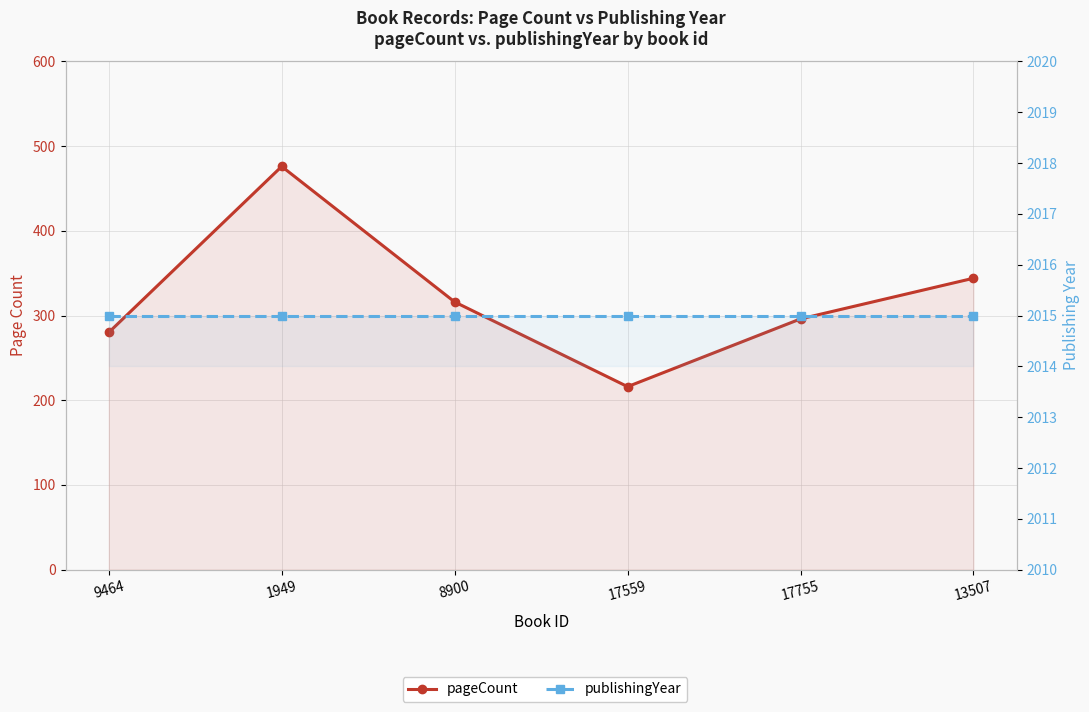

What is the sum of the pageCount values at 17755 and 9464?

576